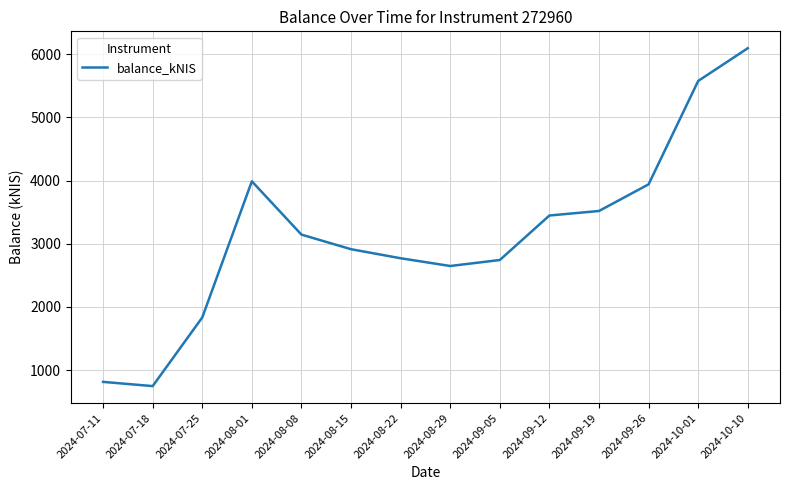

Is this an area chart (filled region under the line)?

No